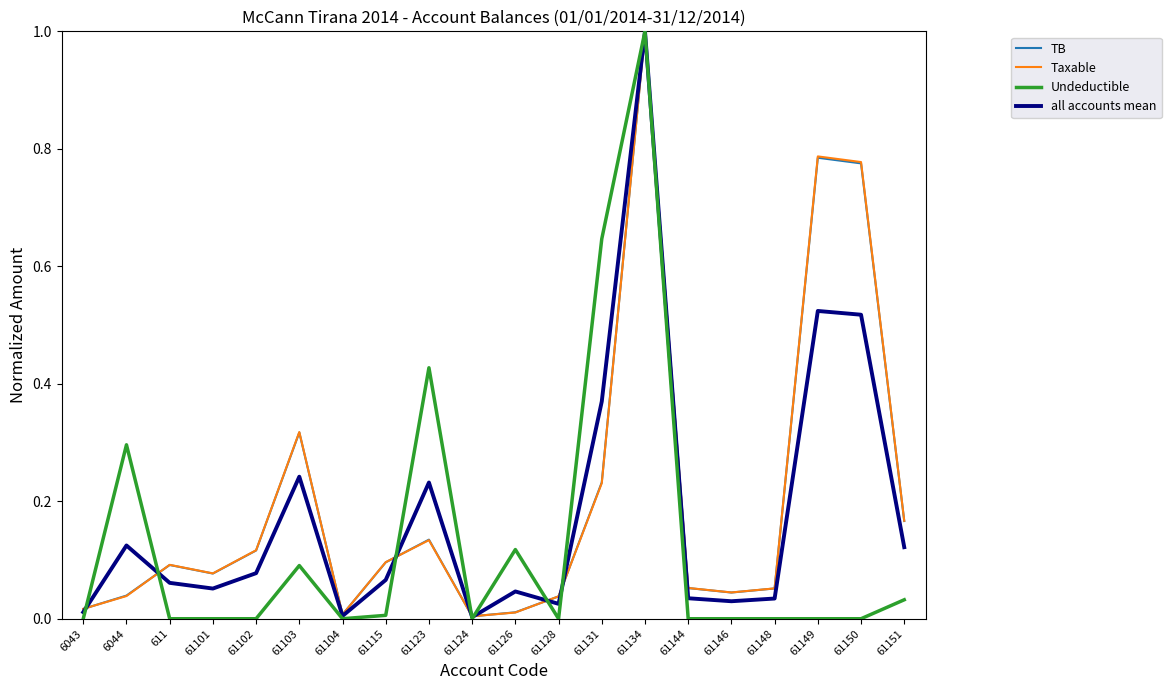

True or false: Undeductible has more than 2 points higher than both neighbors.

True